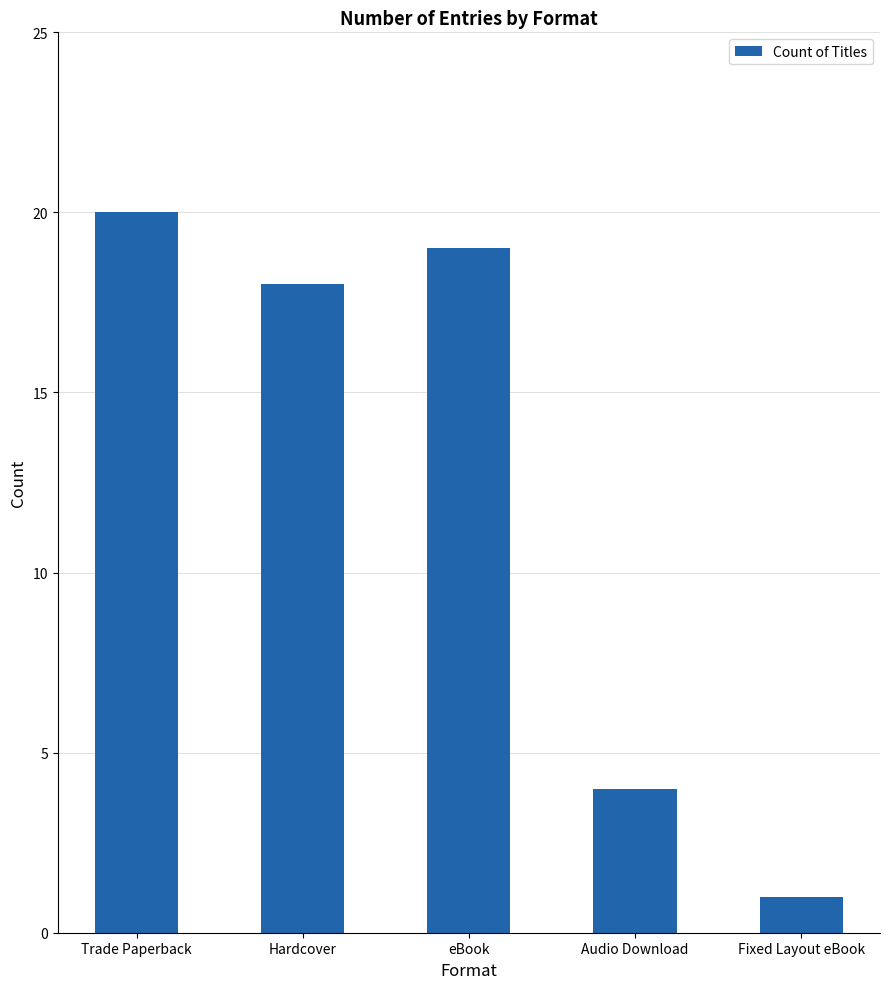

What is the difference between the values at Hardcover and Fixed Layout eBook?

17